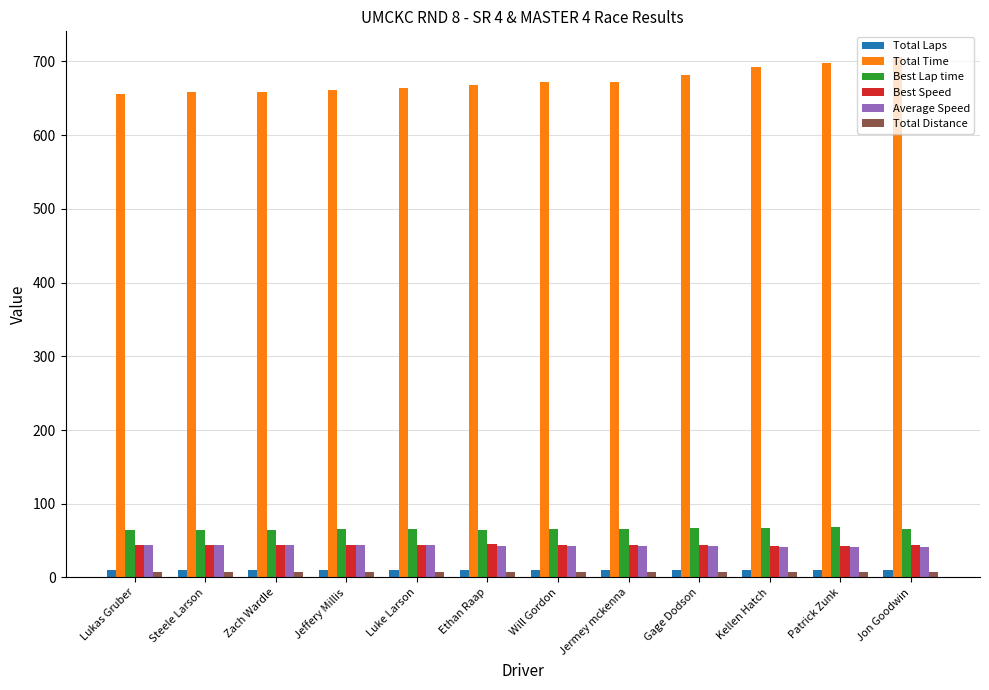

How many series are shown in this chart?

6